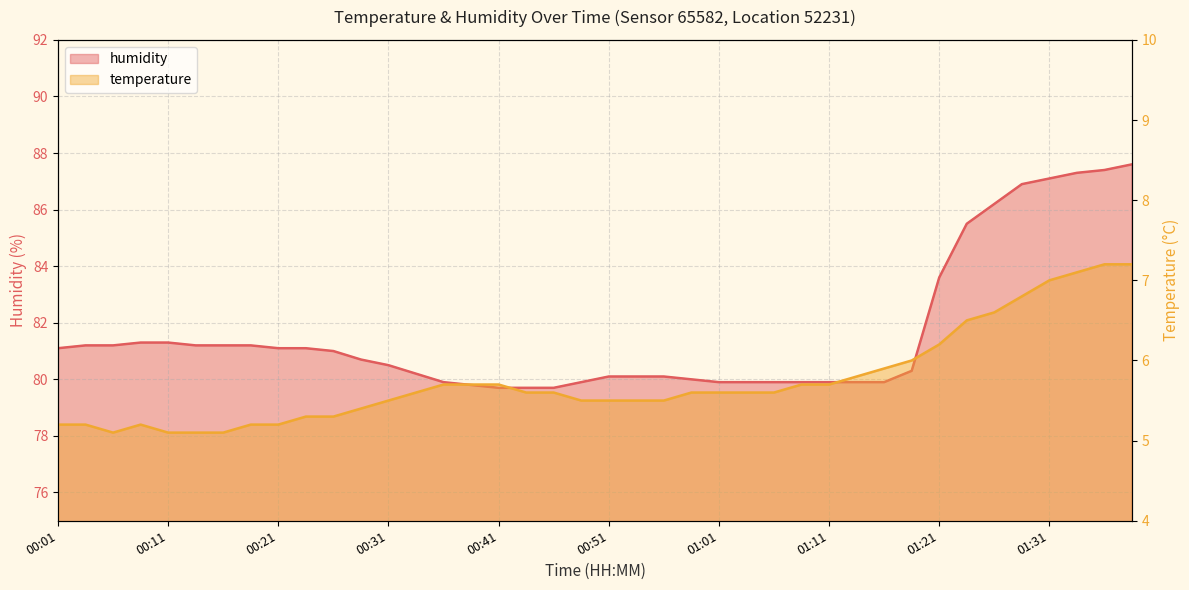

Is the value of humidity at 01:15 greater than the value of temperature at 00:33?

Yes